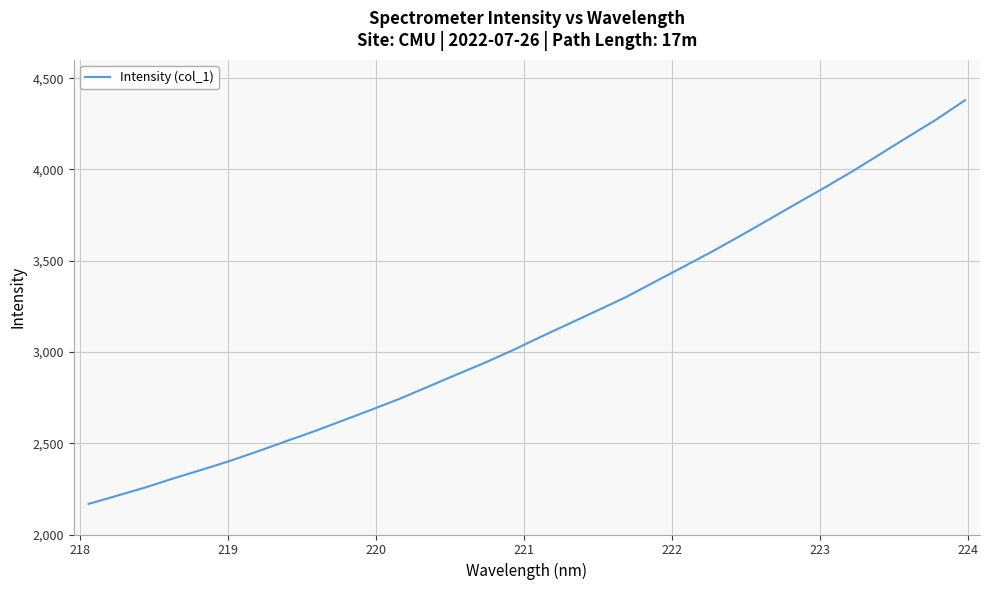

What is the greatest value displayed?

4378.6